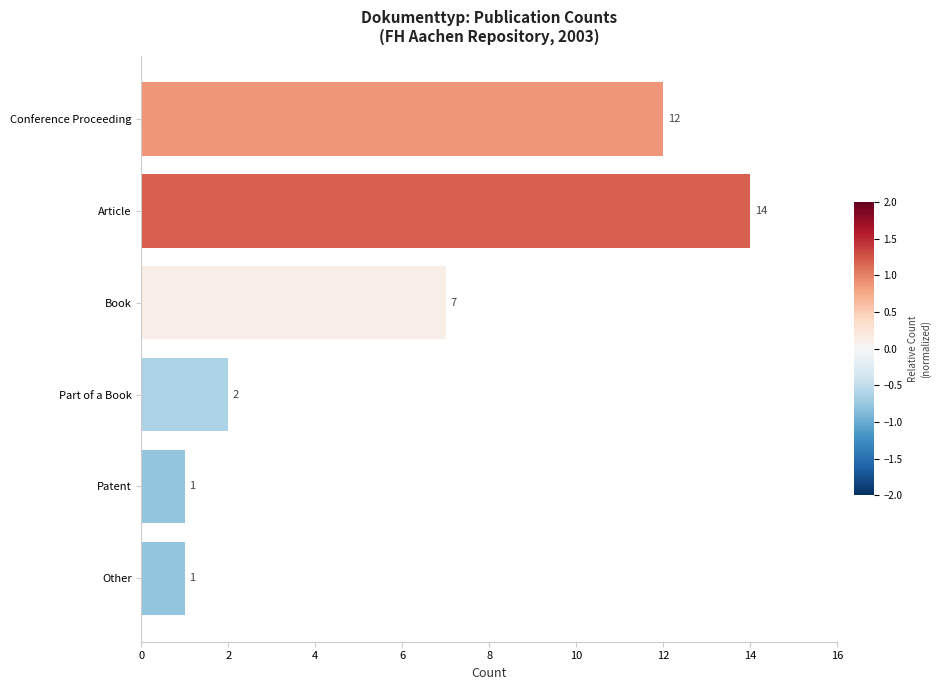

Between Patent and Part of a Book, which is larger?

Part of a Book